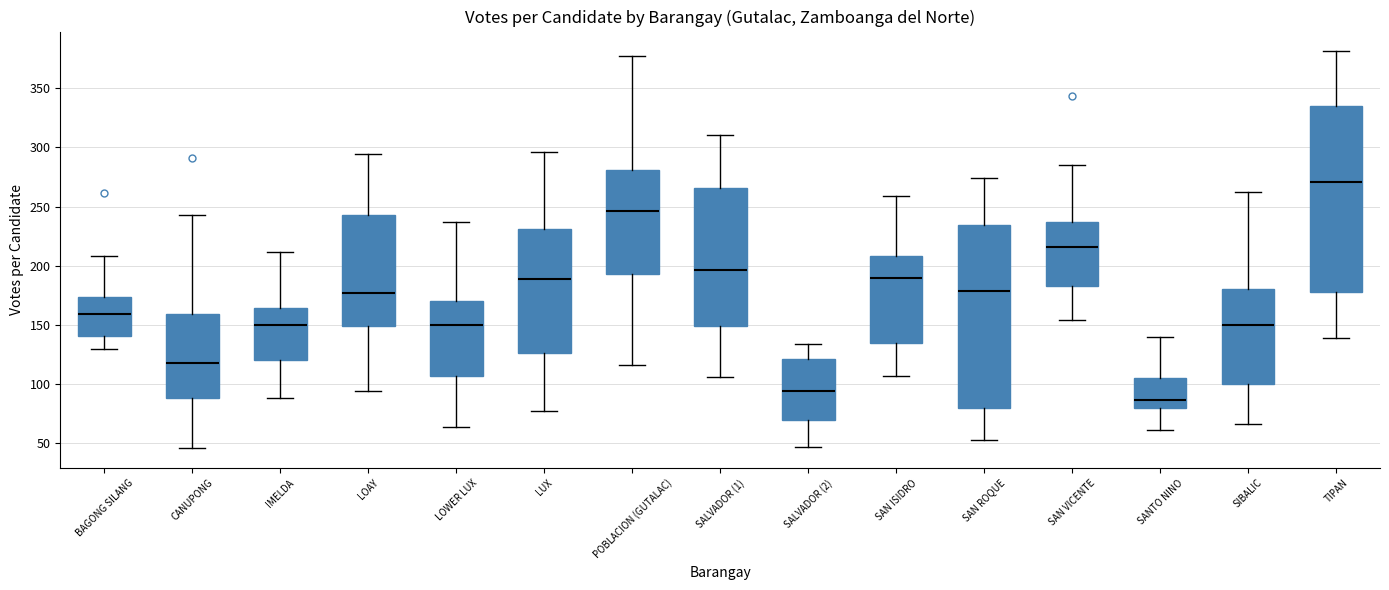

Reading left to right, transcribe this box plot: for each box, give where its median line is, the range the box spans, and where its two whiskers end, as read against the y-axis. The values are not printed on the chart, so give them approximately, as read against the axis.

BAGONG SILANG: median 160, box 140 to 175, whiskers 130 to 210
CANUPONG: median 120, box 90 to 160, whiskers 45 to 245
IMELDA: median 150, box 120 to 165, whiskers 90 to 210
LOAY: median 175, box 150 to 245, whiskers 95 to 295
LOWER LUX: median 150, box 105 to 170, whiskers 65 to 235
LUX: median 190, box 125 to 230, whiskers 75 to 295
POBLACION (GUTALAC): median 245, box 195 to 280, whiskers 115 to 375
SALVADOR (1): median 195, box 150 to 265, whiskers 105 to 310
SALVADOR (2): median 95, box 70 to 120, whiskers 45 to 135
SAN ISIDRO: median 190, box 135 to 210, whiskers 105 to 260
SAN ROQUE: median 180, box 80 to 235, whiskers 55 to 275
SAN VICENTE: median 215, box 185 to 235, whiskers 155 to 285
SANTO NINO: median 85, box 80 to 105, whiskers 60 to 140
SIBALIC: median 150, box 100 to 180, whiskers 65 to 260
TIPAN: median 270, box 180 to 335, whiskers 140 to 380